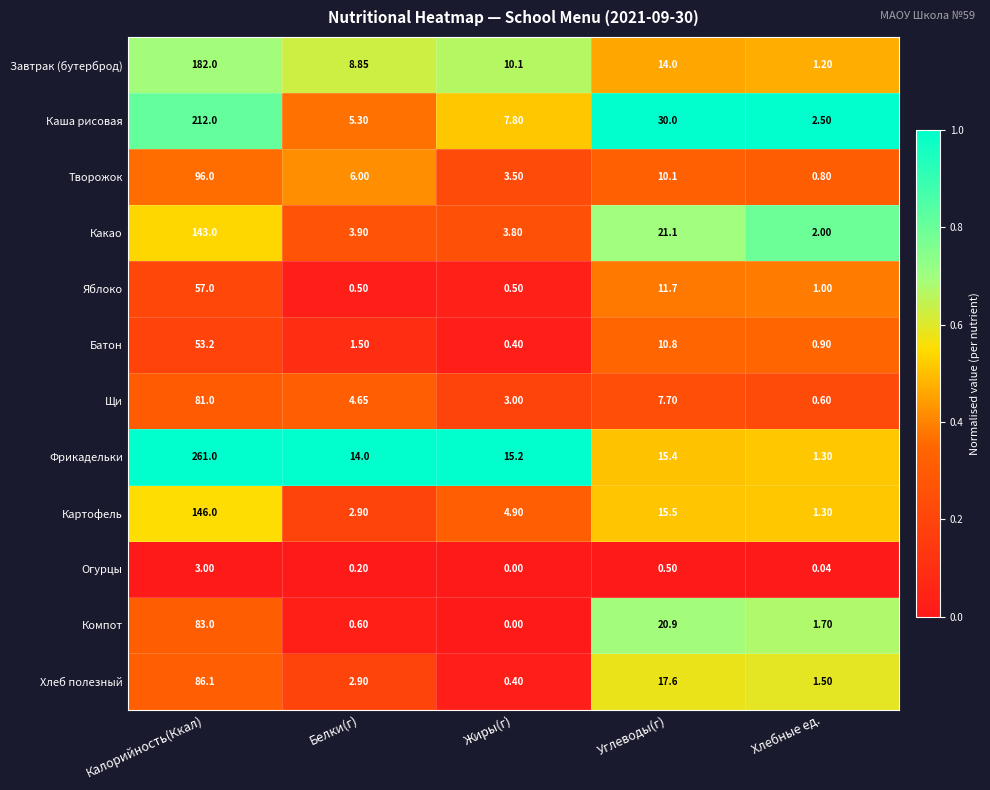

At Углеводы(г), list the series in order from smallest to largest.

Огурцы, Щи, Творожок, Батон, Яблоко, Завтрак (бутерброд), Фрикадельки, Картофель, Хлеб полезный, Компот, Какао, Каша рисовая